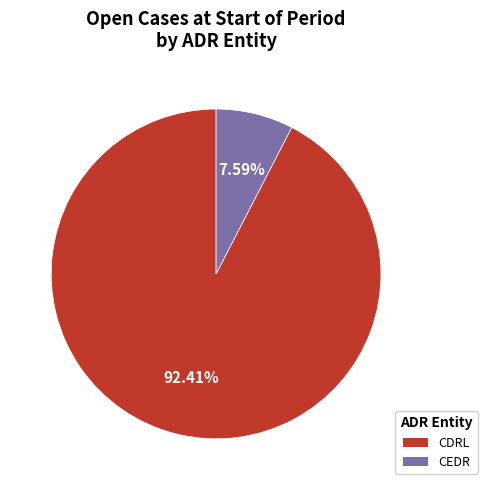

How many segments does this pie chart have?

2